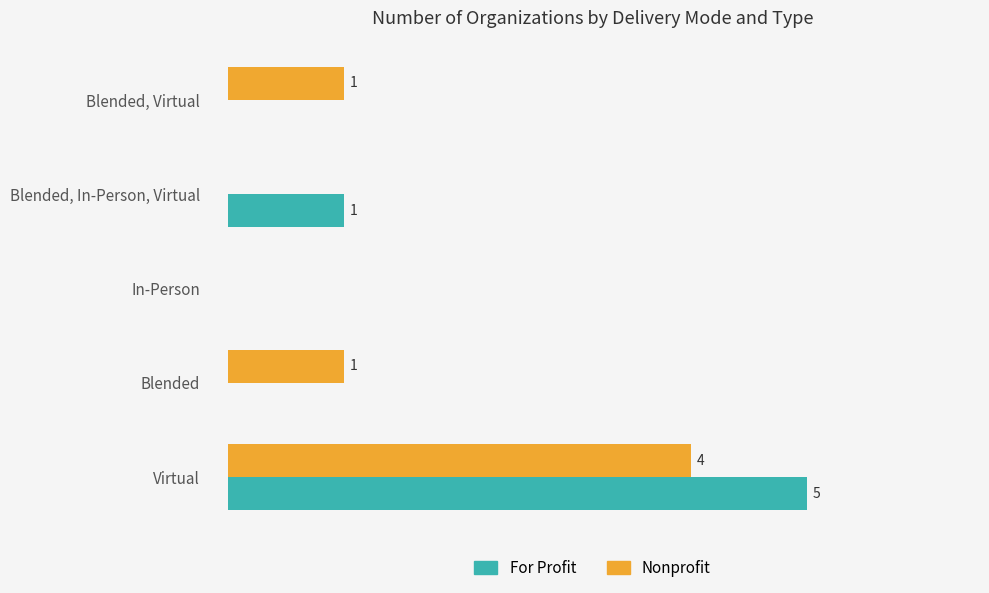

At which label is For Profit closest to 2?

Blended, In-Person, Virtual